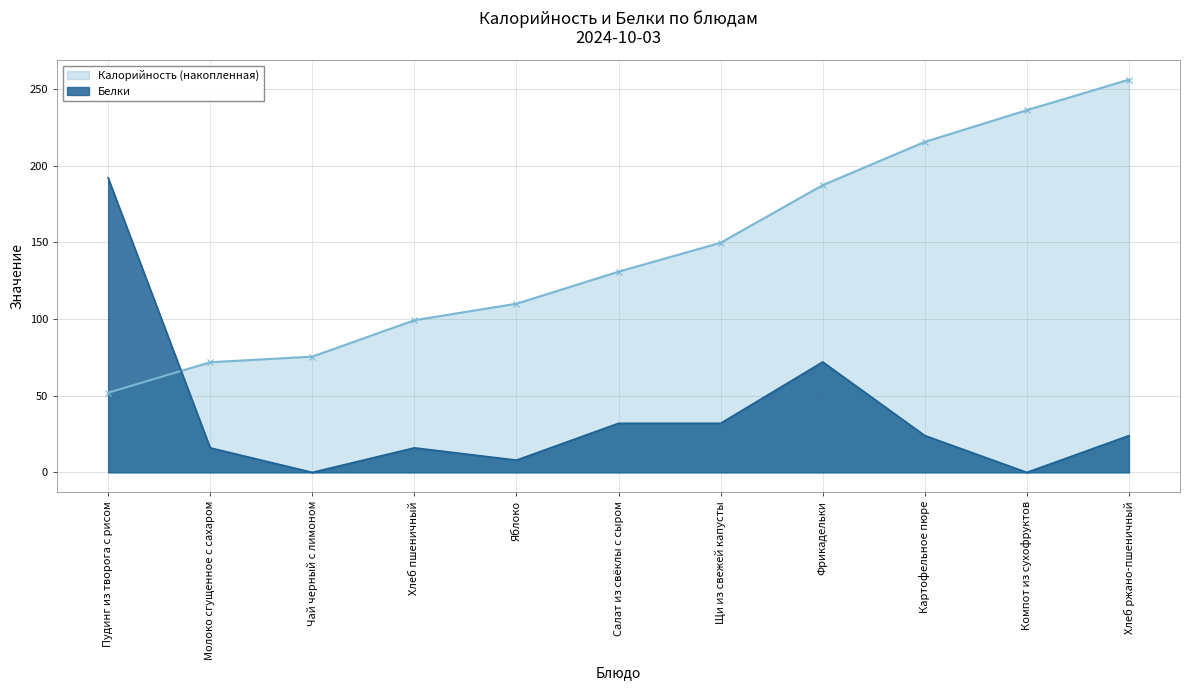

Rank the categories by value from highest to lowest.

Пудинг из творога с рисом, Фрикадельки, Салат из свёклы с сыром, Щи из свежей капусты, Картофельное пюре, Хлеб ржано-пшеничный, Молоко сгущенное с сахаром, Хлеб пшеничный, Яблоко, Чай черный с лимоном, Компот из сухофруктов